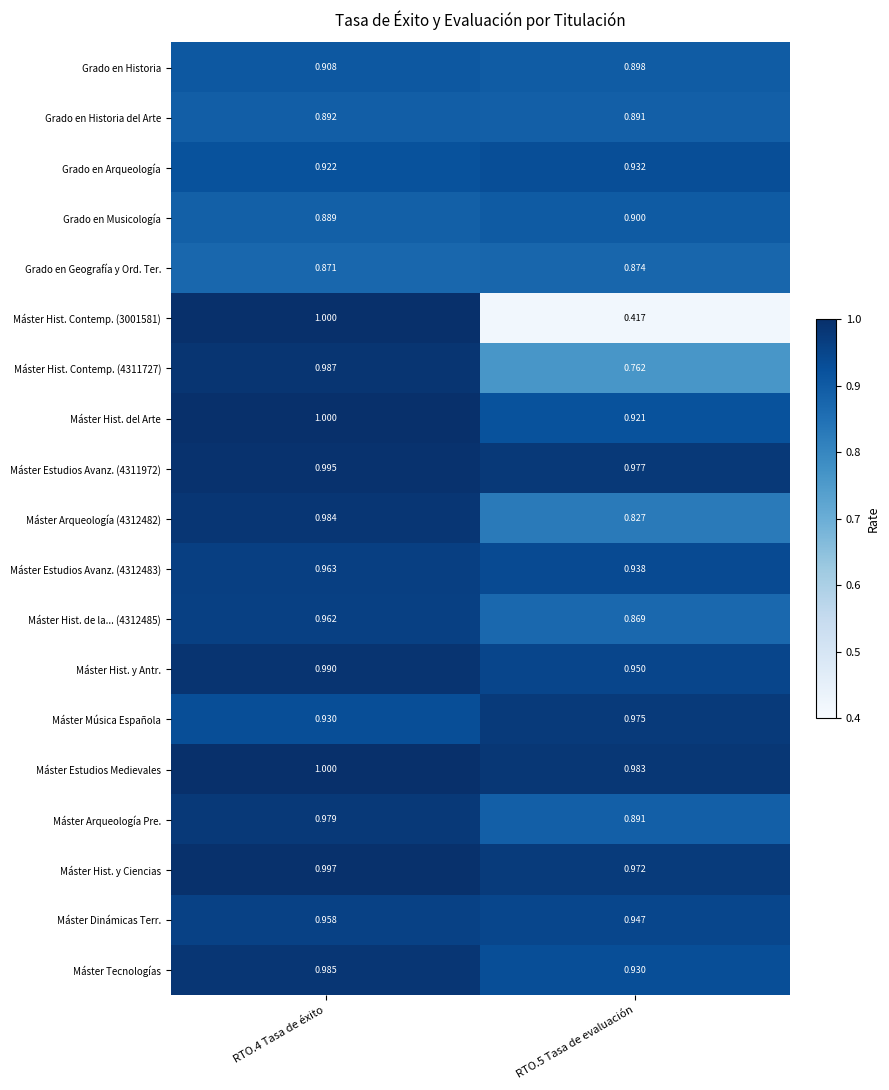

Is the value of Máster Hist. de la... (4312485) at RTO.5 Tasa de evaluación greater than the value of Máster Arqueología Pre. at RTO.4 Tasa de éxito?

No